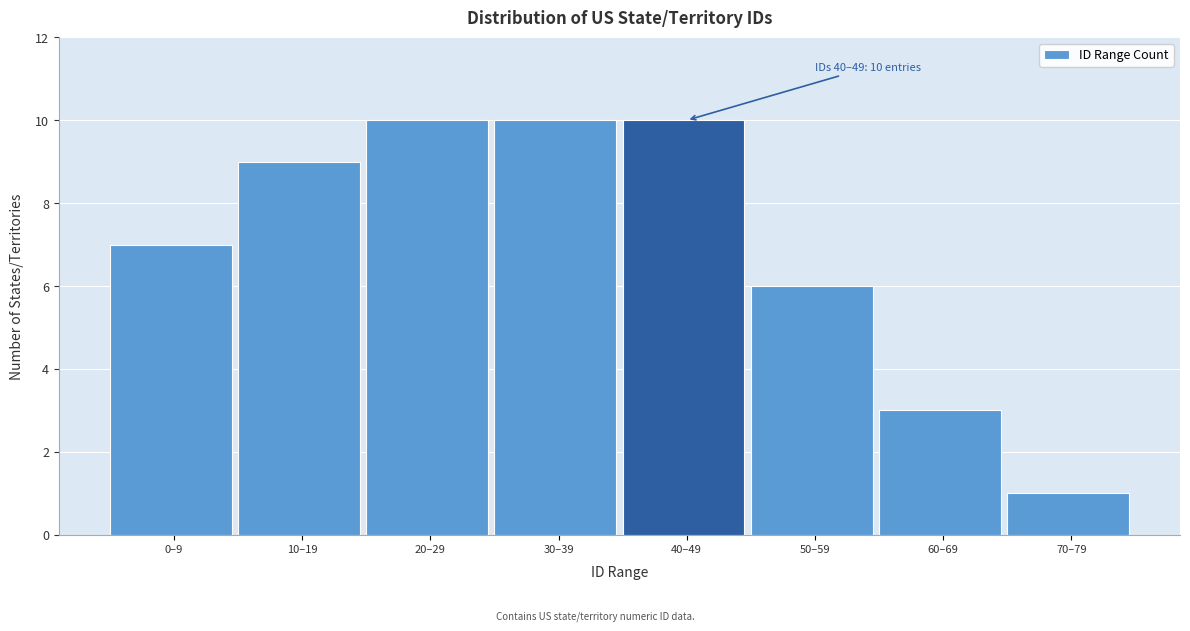

Reading left to right, what are all the values shown in this chart?

7	9	10	10	10	6	3	1